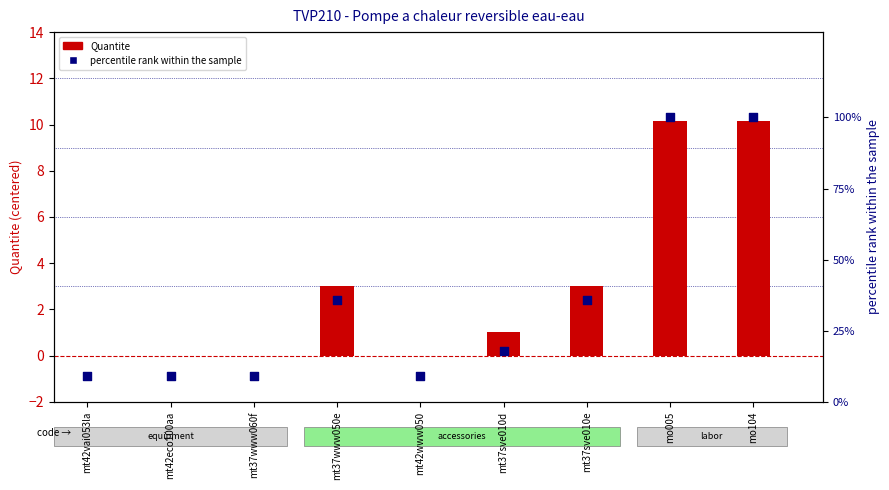

Which series has the largest Y range (max minus min)?

percentile rank within the sample